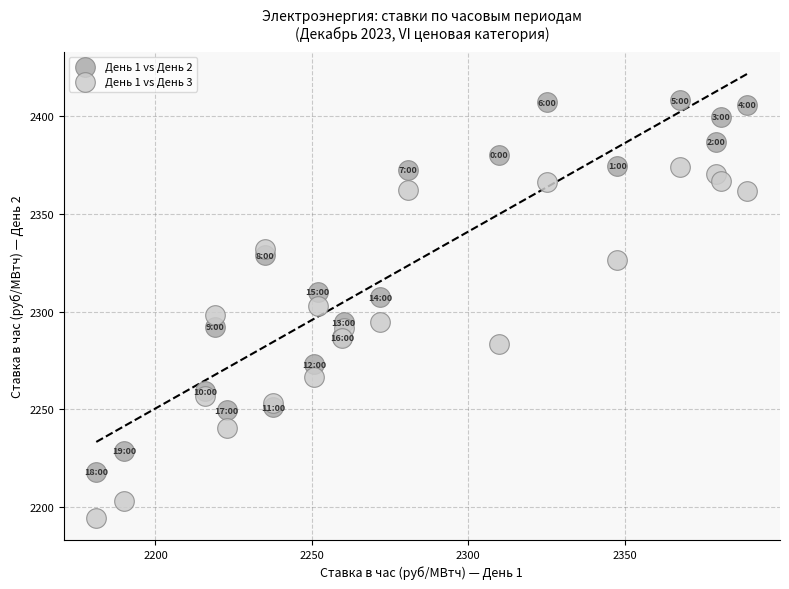

Which series contains the highest Y value?

День 1 vs День 2